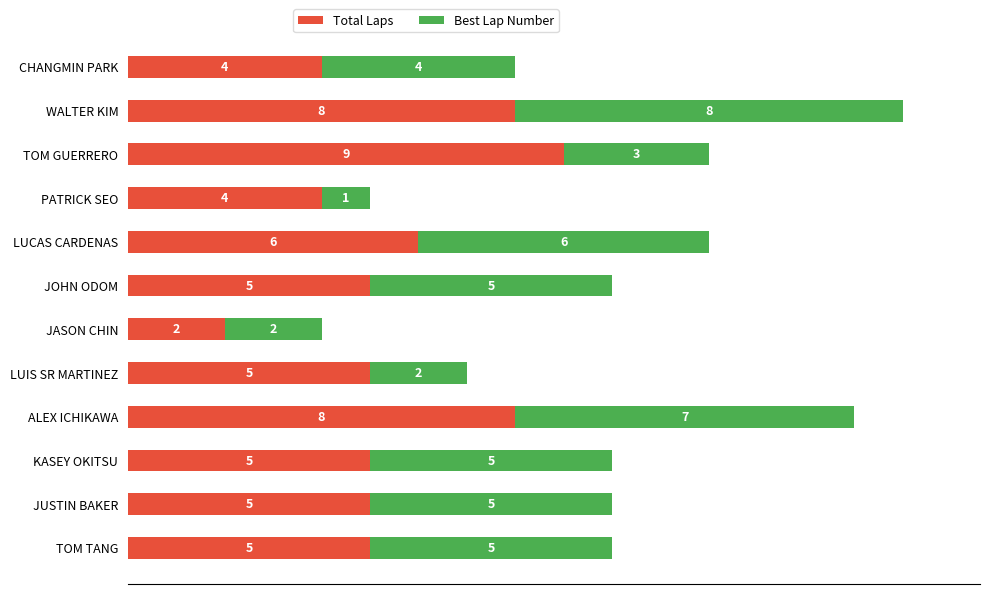

At which category is the sum across all series the highest?

WALTER KIM